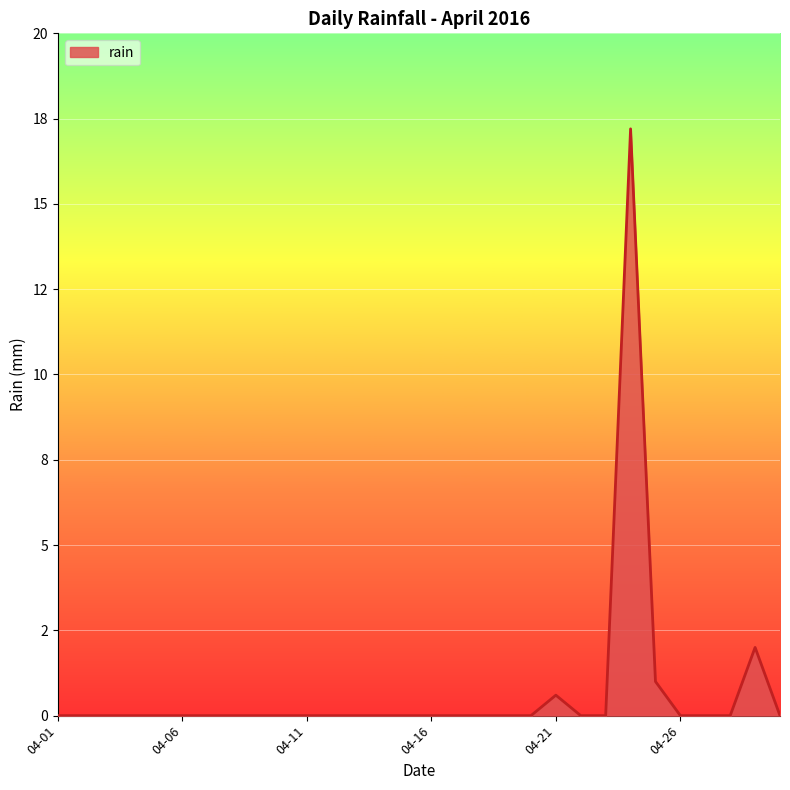

At which category does the data reach its first local peak?

04-21